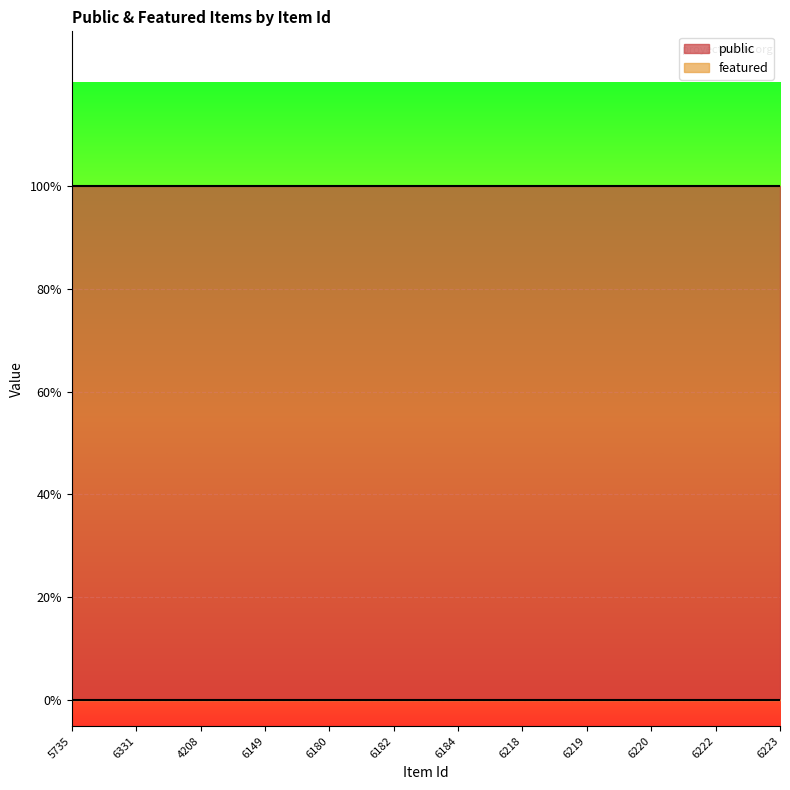

Rank the series by their maximum value, from highest to lowest.

public, featured